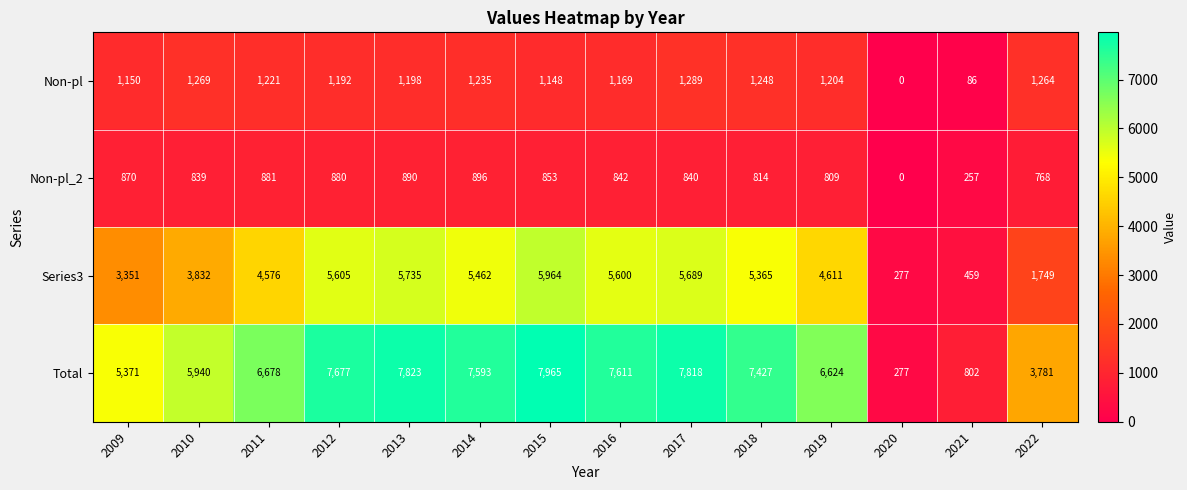

Which category has the highest value across all series?

2015